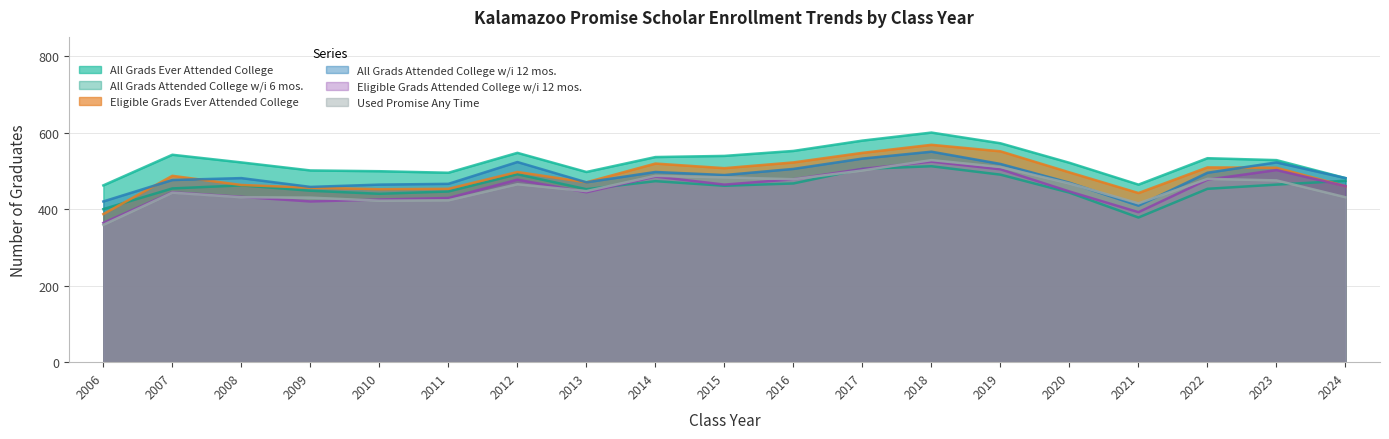

Reading left to right, what are all the values shown in this chart?

All Grads Ever Attended College: 2006=462	2007=542	2008=522	2009=501	2010=499	2011=495	2012=547	2013=497	2014=536	2015=539	2016=552	2017=579	2018=600	2019=572	2020=521	2021=464	2022=533	2023=528	2024=481
All Grads Attended College w/i 6 mos.: 2006=400	2007=454	2008=462	2009=448	2010=440	2011=446	2012=491	2013=452	2014=473	2015=461	2016=467	2017=505	2018=512	2019=490	2020=443	2021=378	2022=453	2023=464	2024=474
Eligible Grads Ever Attended College: 2006=387	2007=487	2008=463	2009=456	2010=452	2011=453	2012=497	2013=470	2014=519	2015=507	2016=522	2017=547	2018=568	2019=551	2020=496	2021=442	2022=509	2023=508	2024=460
All Grads Attended College w/i 12 mos.: 2006=420	2007=476	2008=481	2009=458	2010=464	2011=466	2012=523	2013=470	2014=497	2015=489	2016=505	2017=532	2018=550	2019=518	2020=469	2021=409	2022=495	2023=522	2024=481
Eligible Grads Attended College w/i 12 mos.: 2006=364	2007=444	2008=432	2009=420	2010=425	2011=429	2012=477	2013=444	2014=485	2015=464	2016=478	2017=505	2018=524	2019=504	2020=446	2021=392	2022=477	2023=502	2024=460
Used Promise Any Time: 2006=359	2007=443	2008=431	2009=430	2010=422	2011=423	2012=465	2013=447	2014=487	2015=483	2016=478	2017=501	2018=528	2019=510	2020=467	2021=415	2022=479	2023=475	2024=431